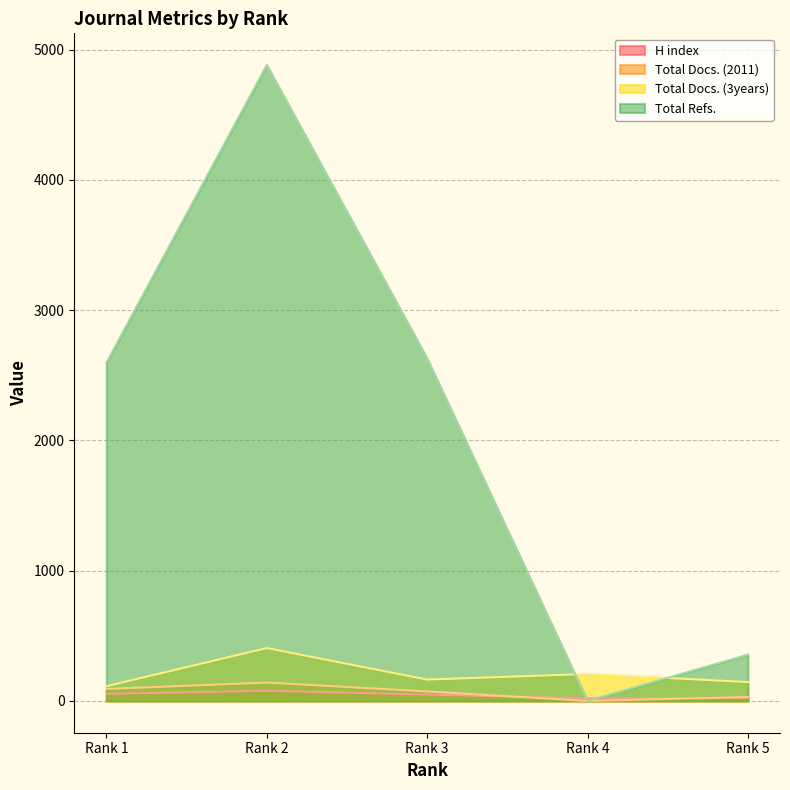

At which category is the sum across all series the highest?

Rank 2